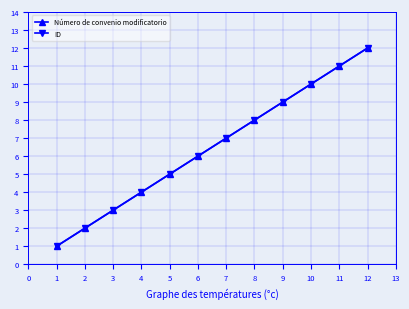

What is the average value of the Número de convenio modificatorio series?

6